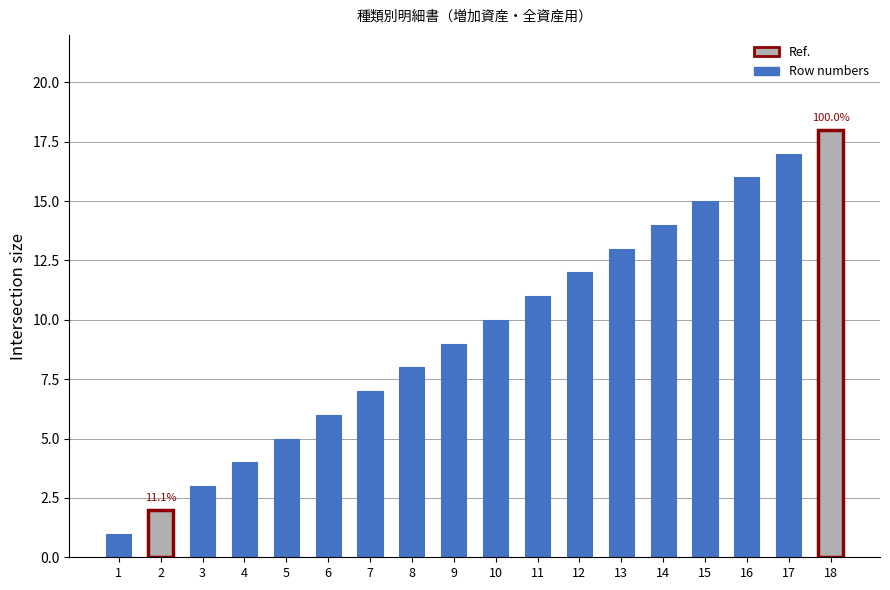

Reading left to right, list all the values displayed in this chart.

1	2	3	4	5	6	7	8	9	10	11	12	13	14	15	16	17	18